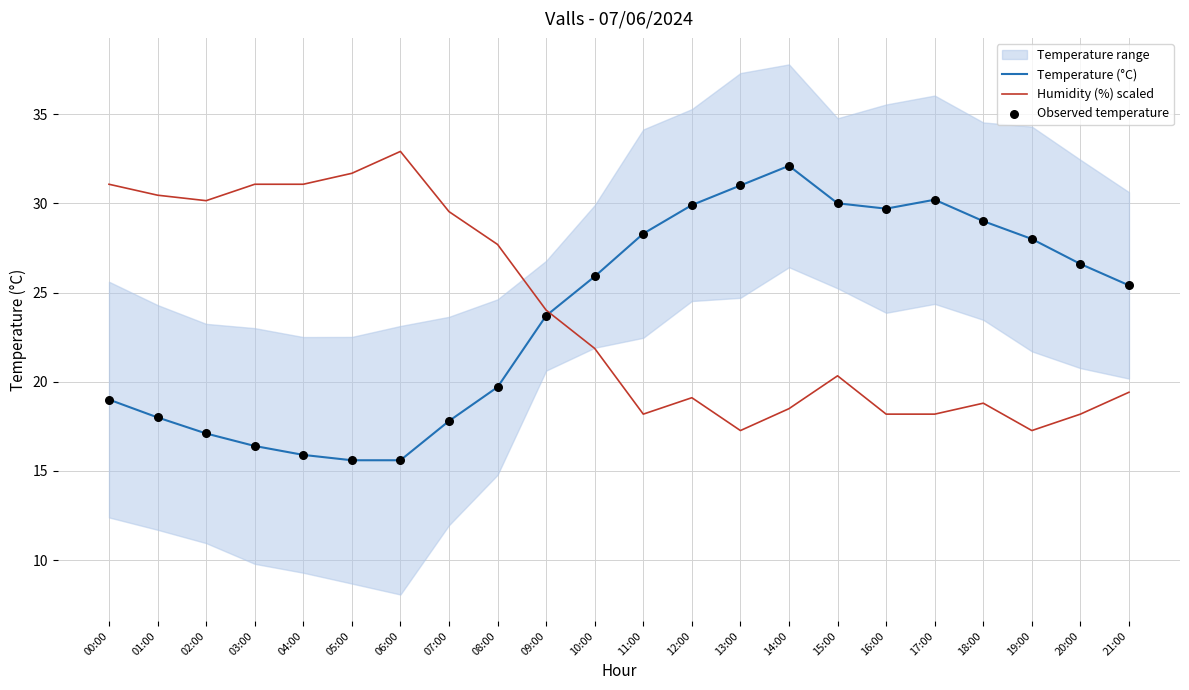

What is the total value across all series at 19:00?

73.3